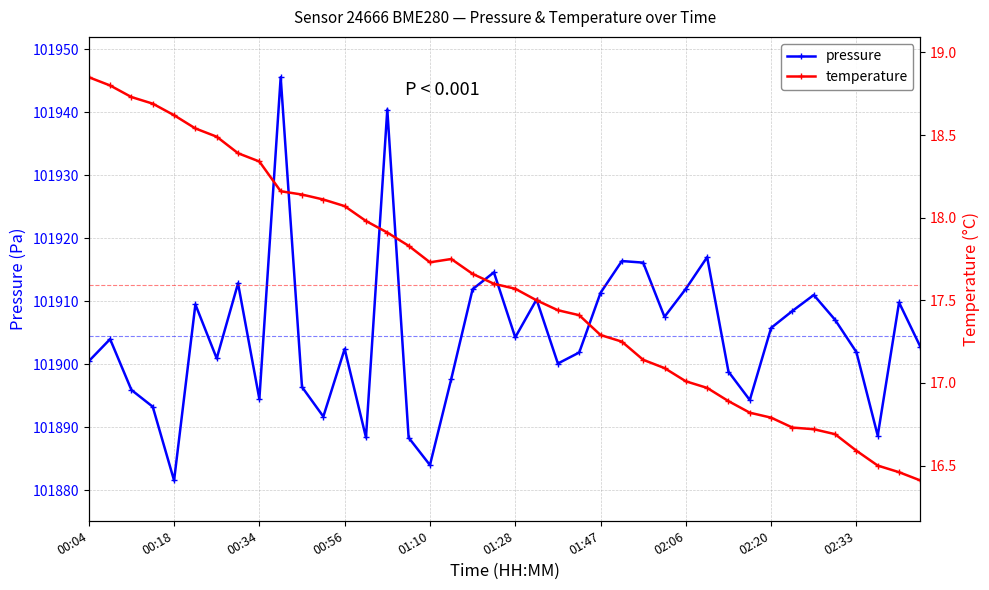

Rank the series at 34 from lowest to highest value.

temperature, pressure